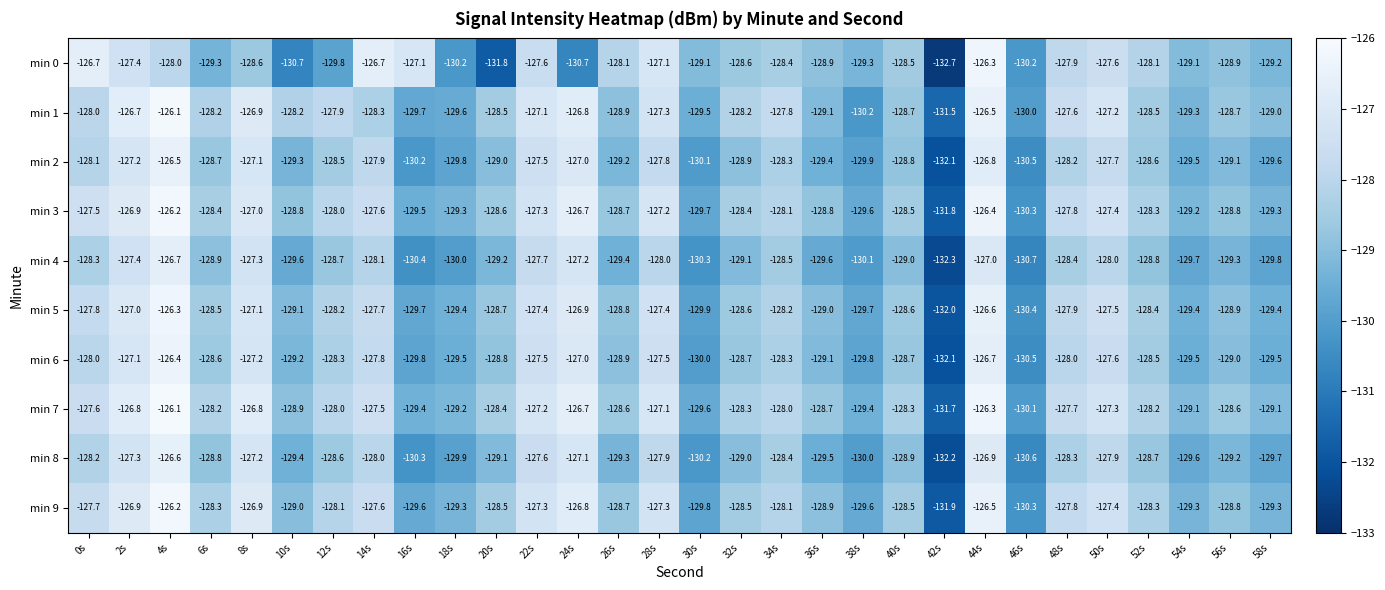

Between 14s and 44s, which series saw the biggest shift?

min 1